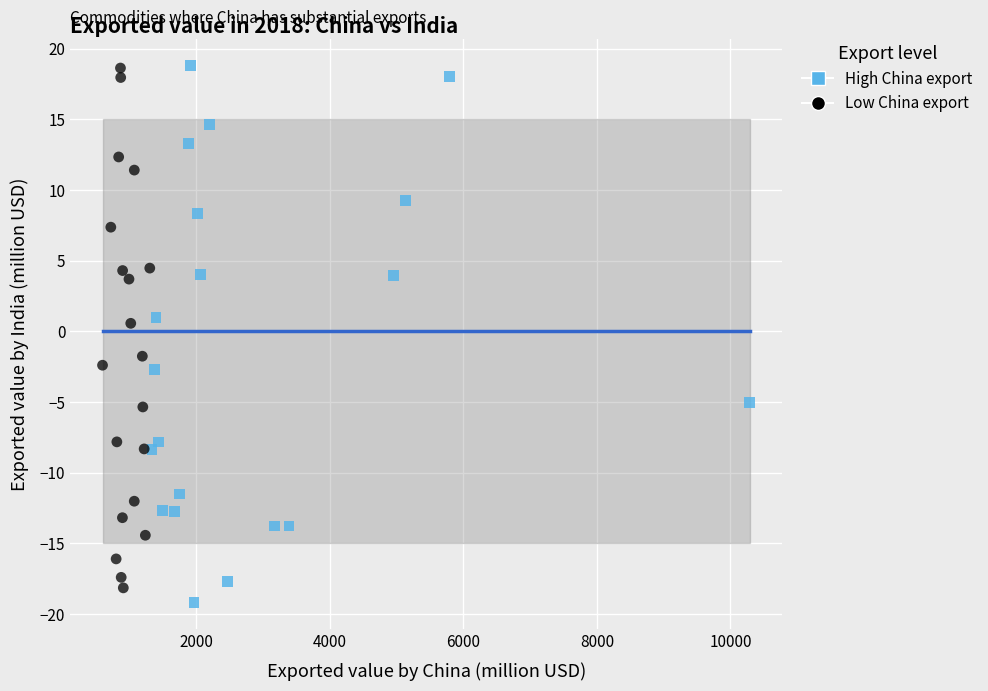

Which series has the largest Y range (max minus min)?

High China export